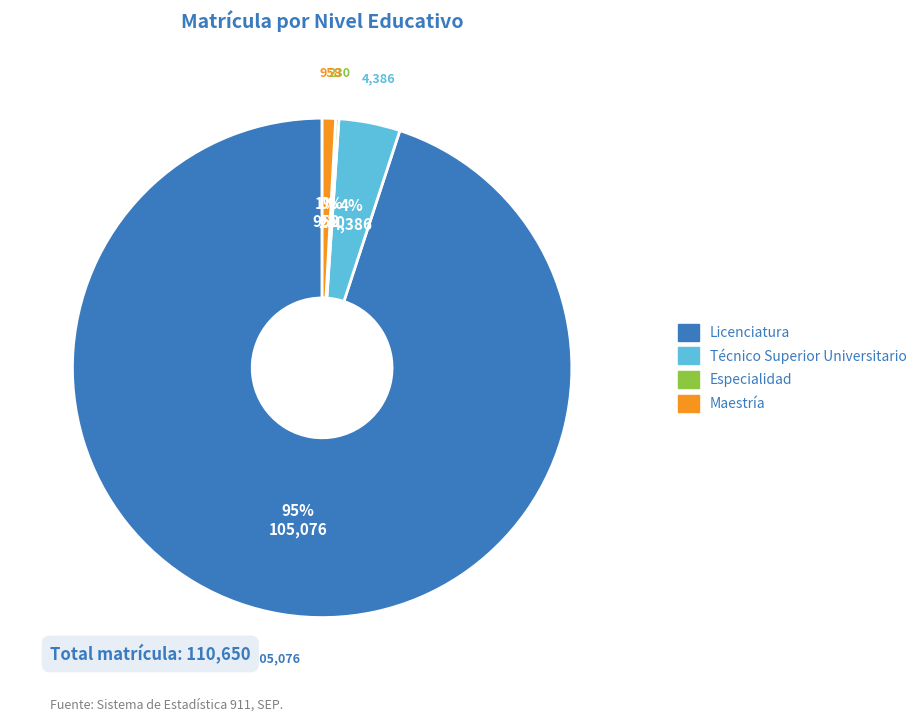

Is the sum of Maestría and Licenciatura greater than half?

Yes